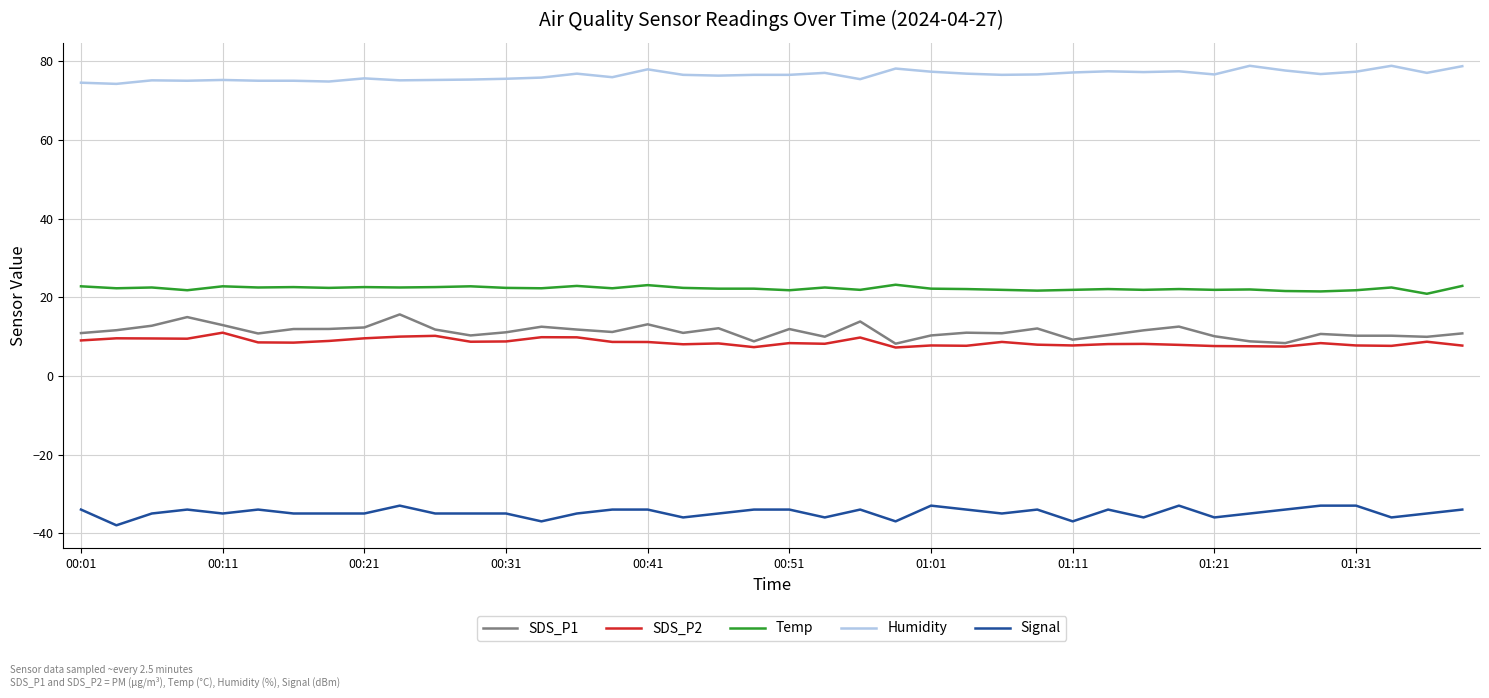

What is the highest value of the SDS_P2 series?

11.0